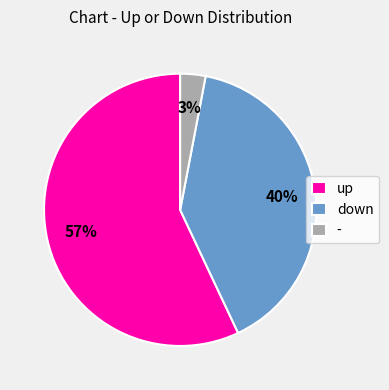

Rank the categories by value from lowest to highest.

-, down, up